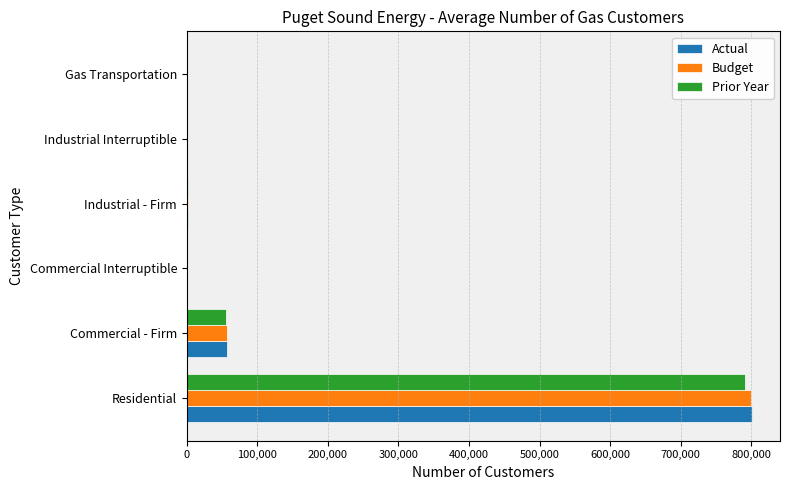

Which series changed the most between Residential and Commercial - Firm?

Actual